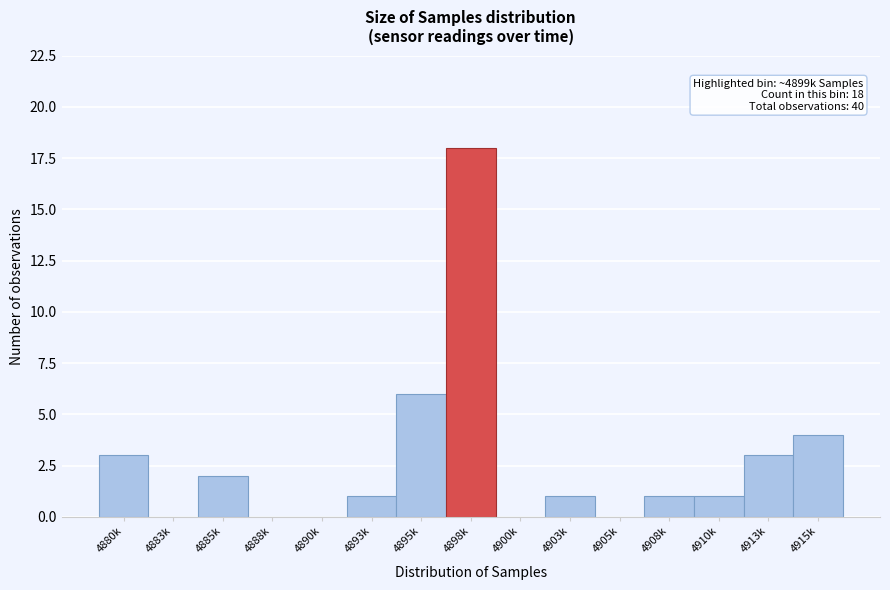

Reading left to right, what are all the values shown in this chart?

4880k=3	4883k=0	4885k=2	4888k=0	4890k=0	4893k=1	4895k=6	4898k=18	4900k=0	4903k=1	4905k=0	4908k=1	4910k=1	4913k=3	4915k=4